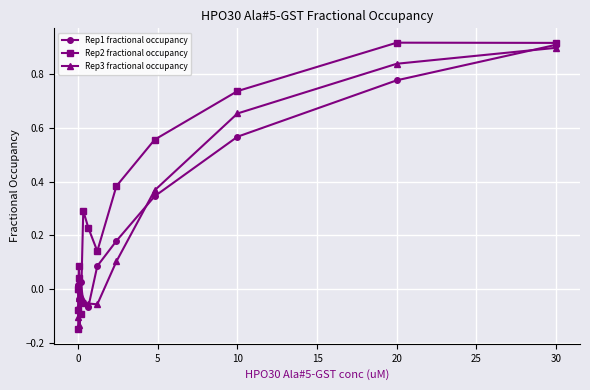

In Rep2 fractional occupancy, how many points are lower than both neighbors (excluding endpoints)?

2